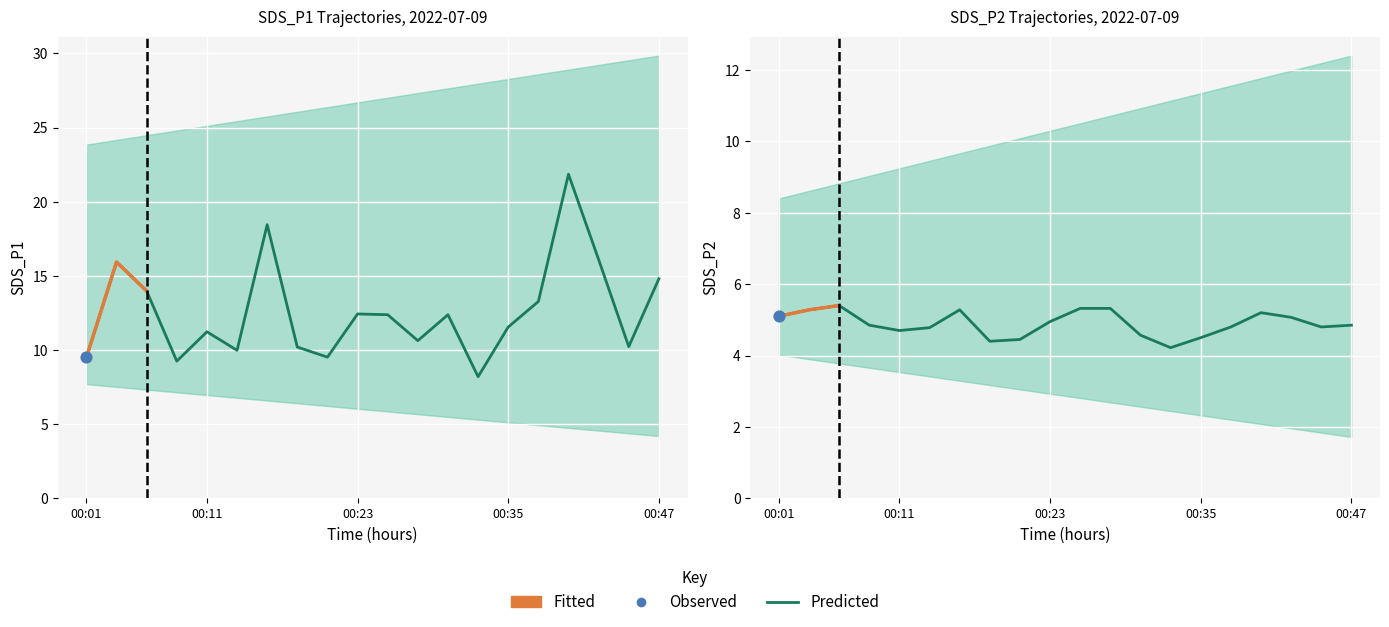

At how many categories does at least one series exceed 5?

20